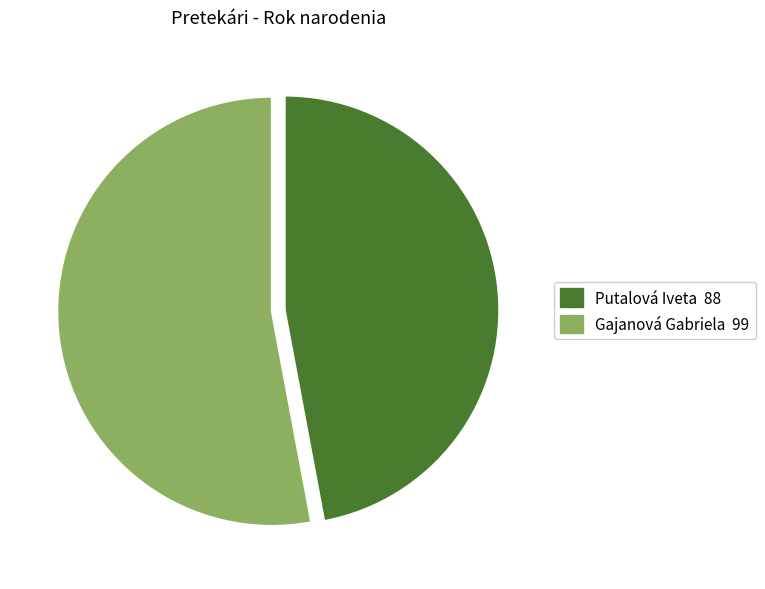

Rank the categories by value from lowest to highest.

Putalová Iveta, Gajanová Gabriela